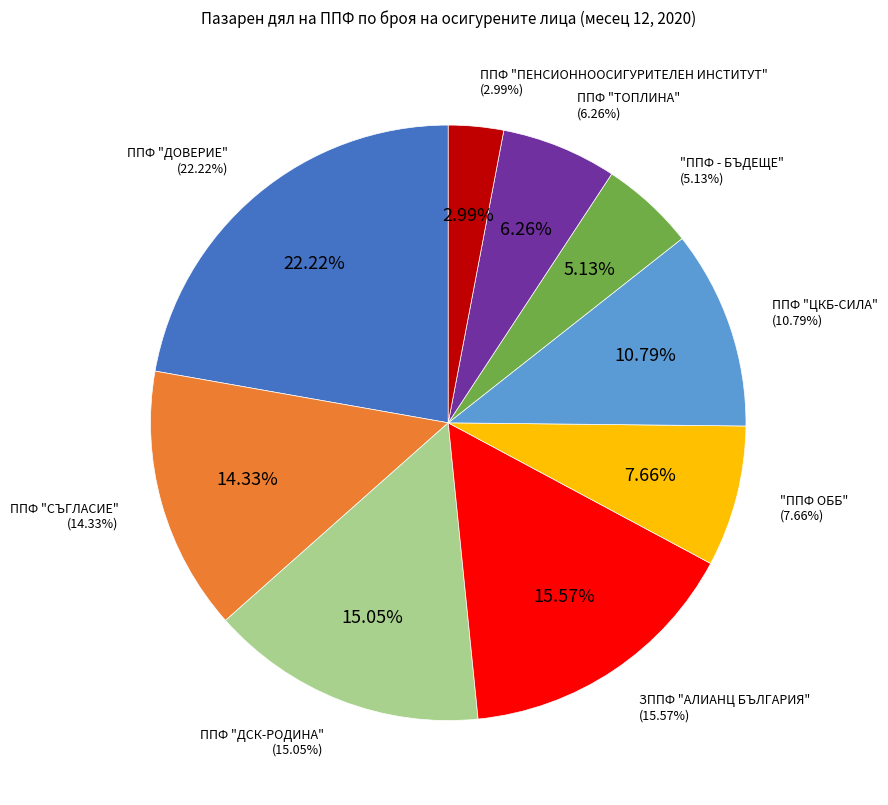

What is the ratio of the value at "ППФ ОББ" to the value at ППФ "ПЕНСИОННООСИГУРИТЕЛЕН ИНСТИТУТ"?

2.6